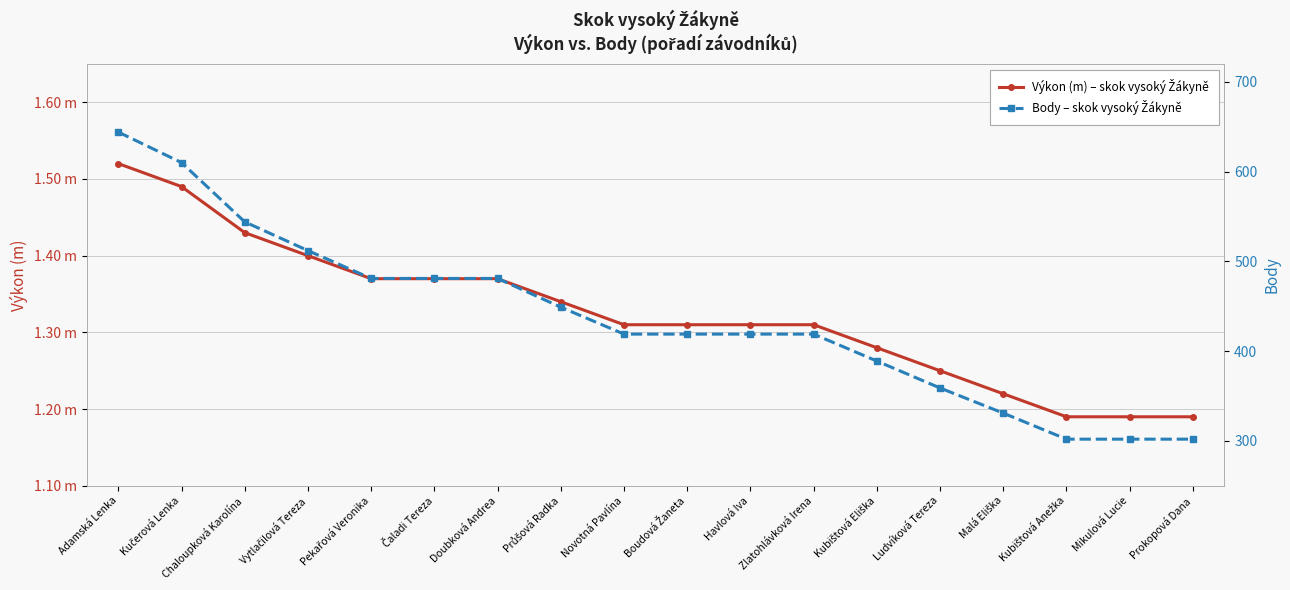

True or false: Body – skok vysoký Žákyně has a value of 419.0 at Boudová Žaneta.

True